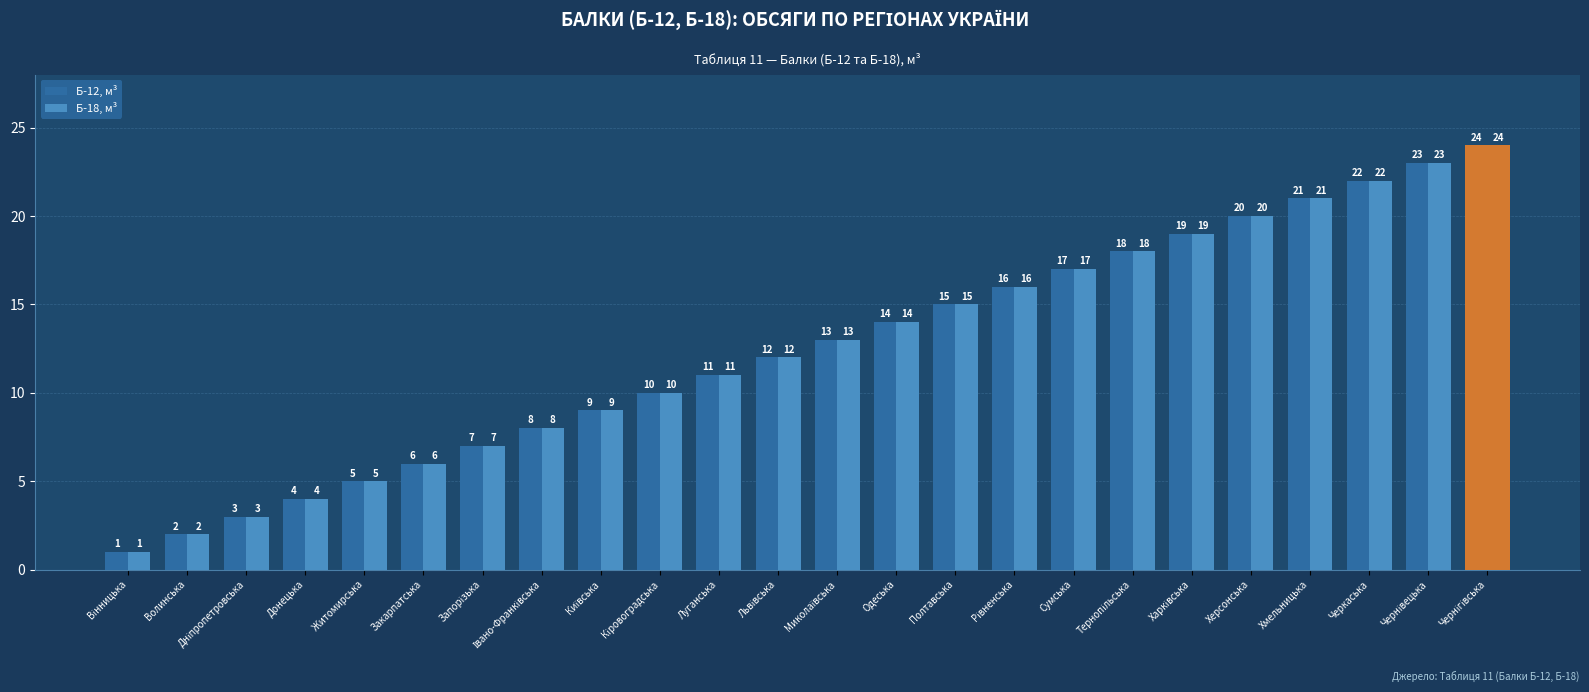

How many values in the Б-12, м³ series are below 13?

12